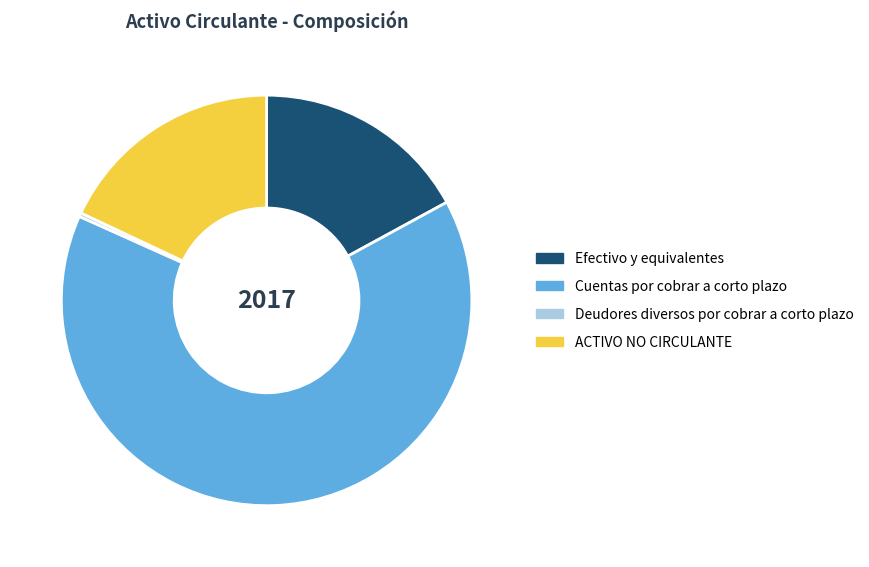

Does any single category account for the majority?

Yes